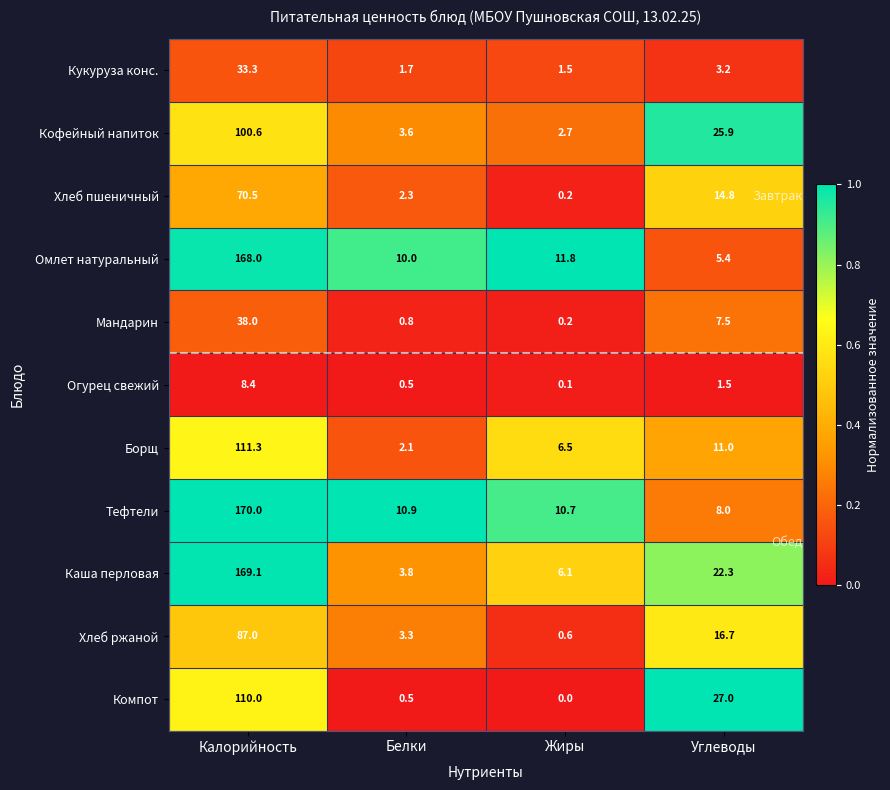

Which series has the largest range (max minus min)?

Каша перловая